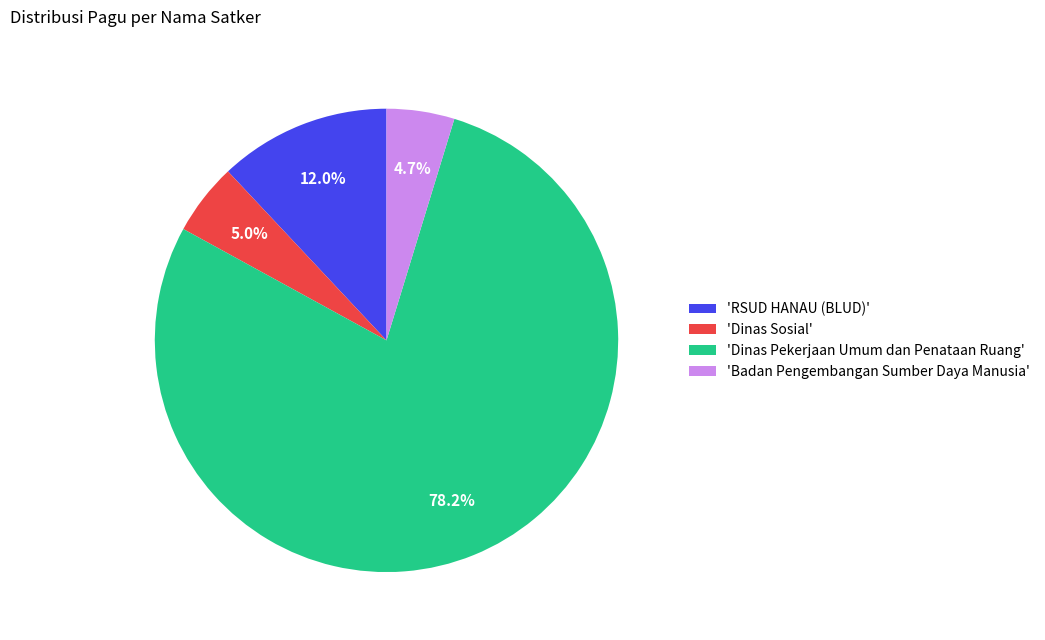

What is the majority slice?

'Dinas Pekerjaan Umum dan Penataan Ruang'